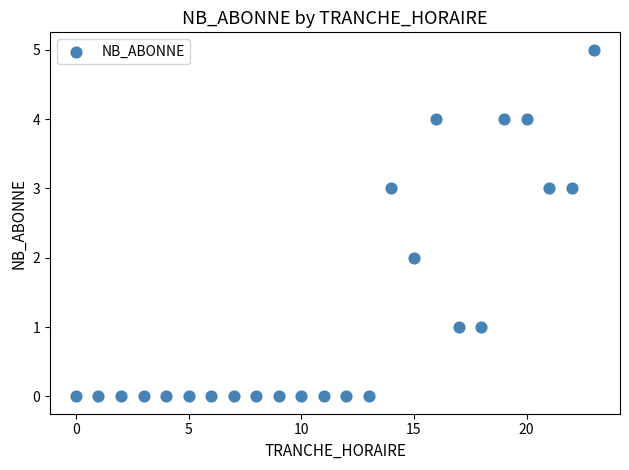

What is the range of X values (max minus min)?

23